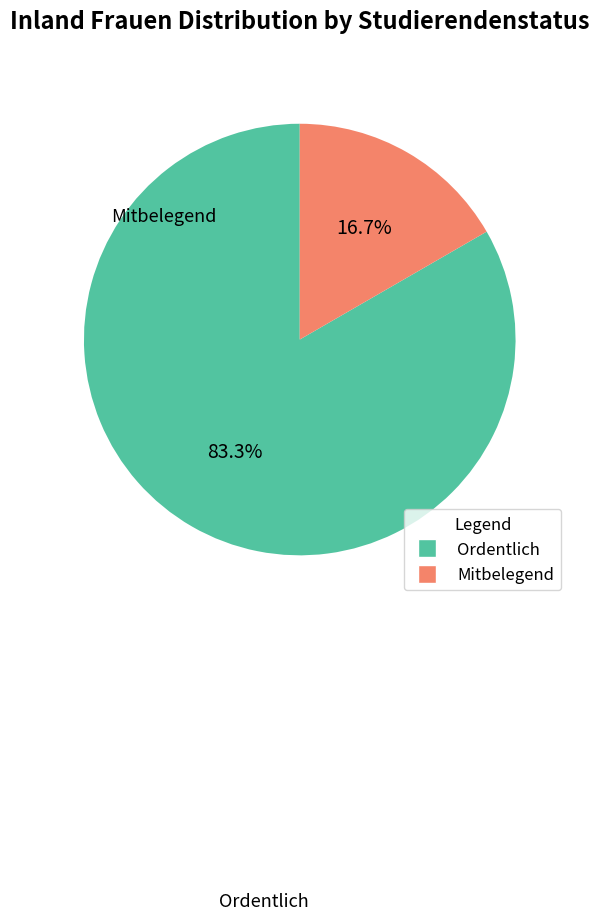

To the nearest percent, what is the combined percentage of Mitbelegend and Ordentlich?

100%